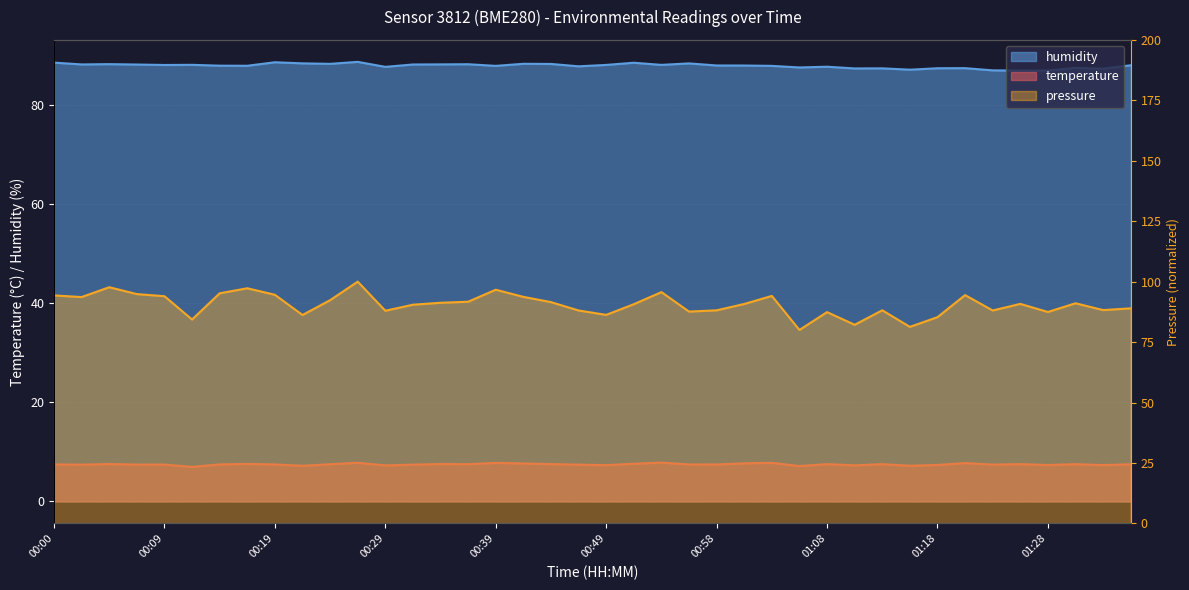

What is the average value of the humidity series?

88.0